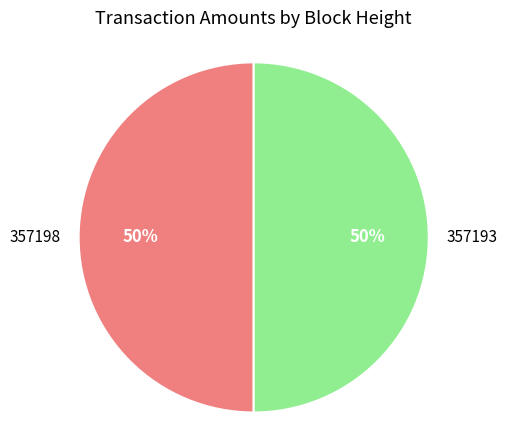

Is it true that 357198 is 35% of the pie?

False